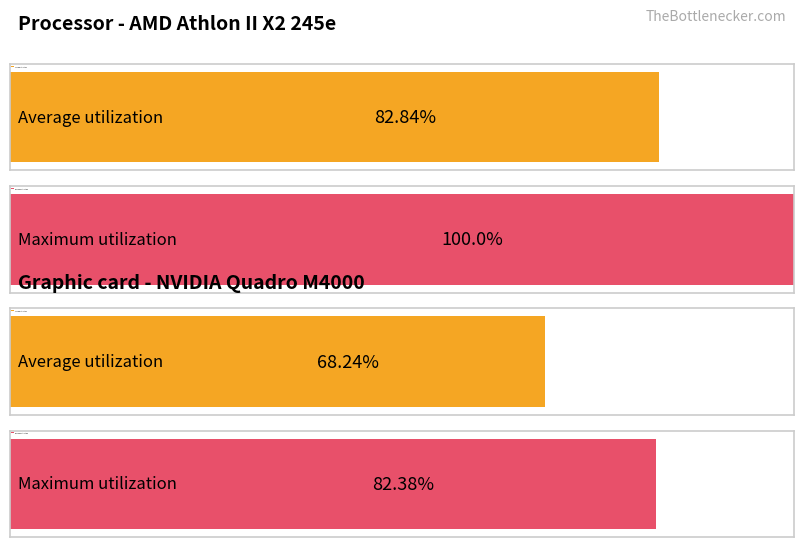

The value of Maximum utilization at 20 is 17.9. True or false?

False